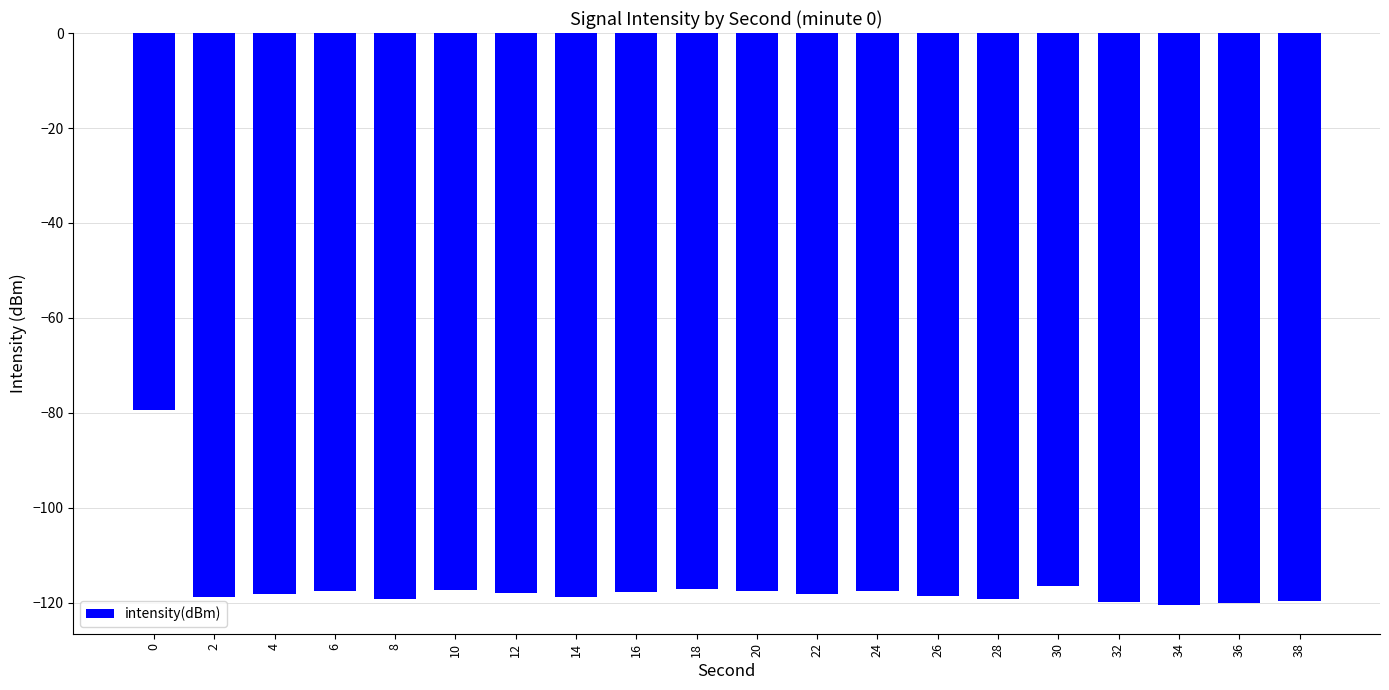

How many bars are there in total?

20